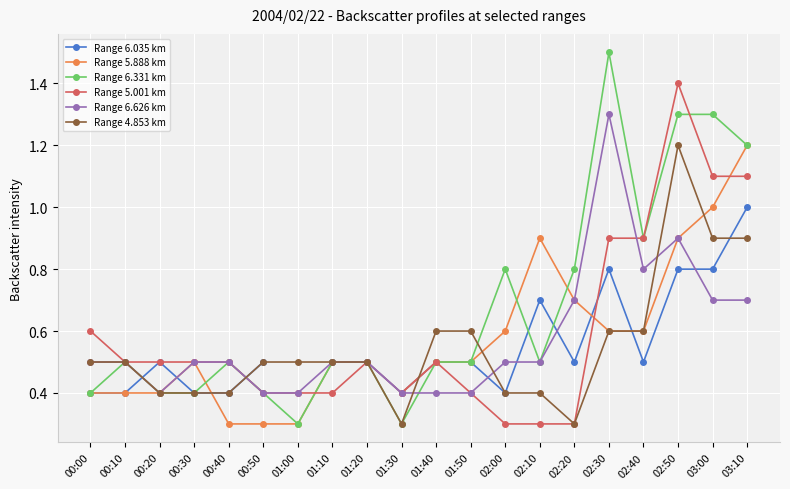

List the series in order of their peak value, highest first.

Range 6.331 km, Range 5.001 km, Range 6.626 km, Range 5.888 km, Range 4.853 km, Range 6.035 km